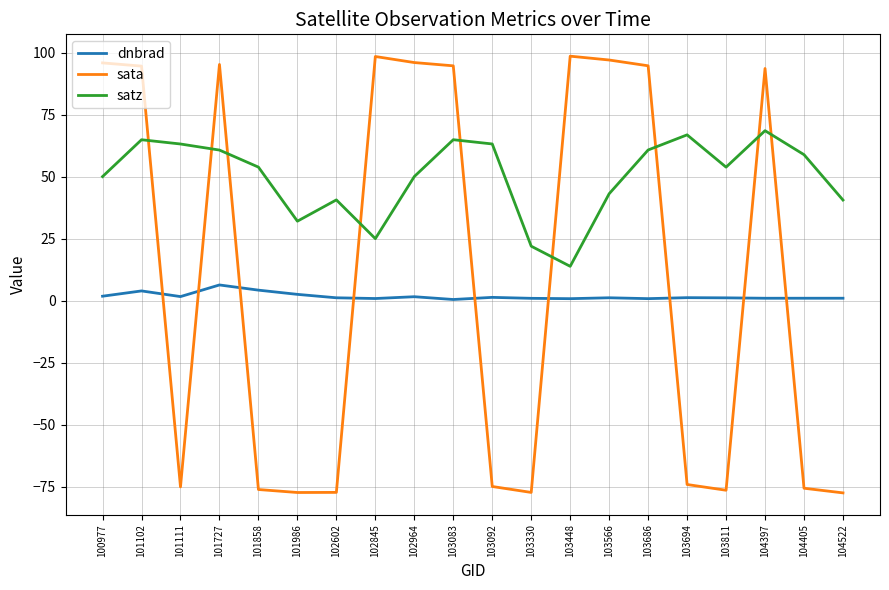

At 100977, list the series in order from smallest to largest.

dnbrad, satz, sata